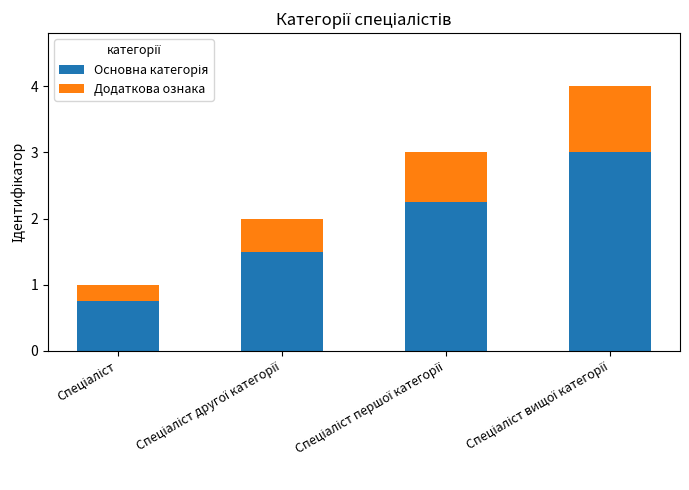

How many distinct data groups are displayed?

2